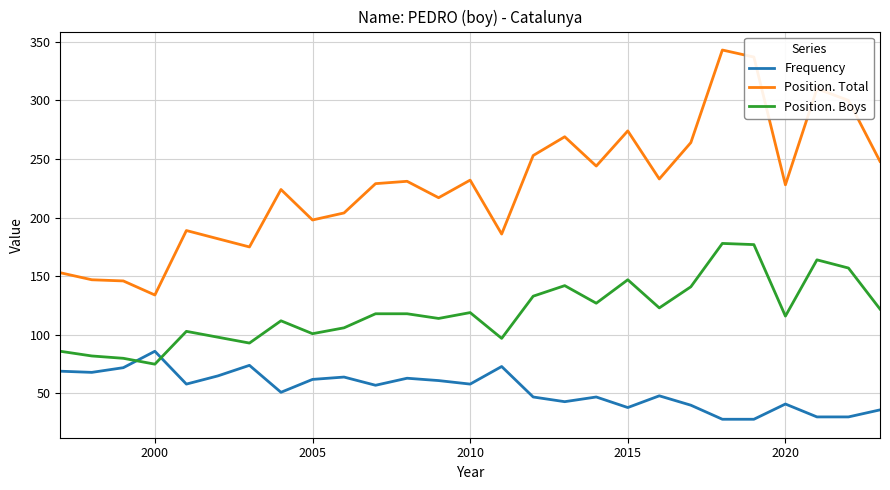

Count the number of data series in this chart.

3